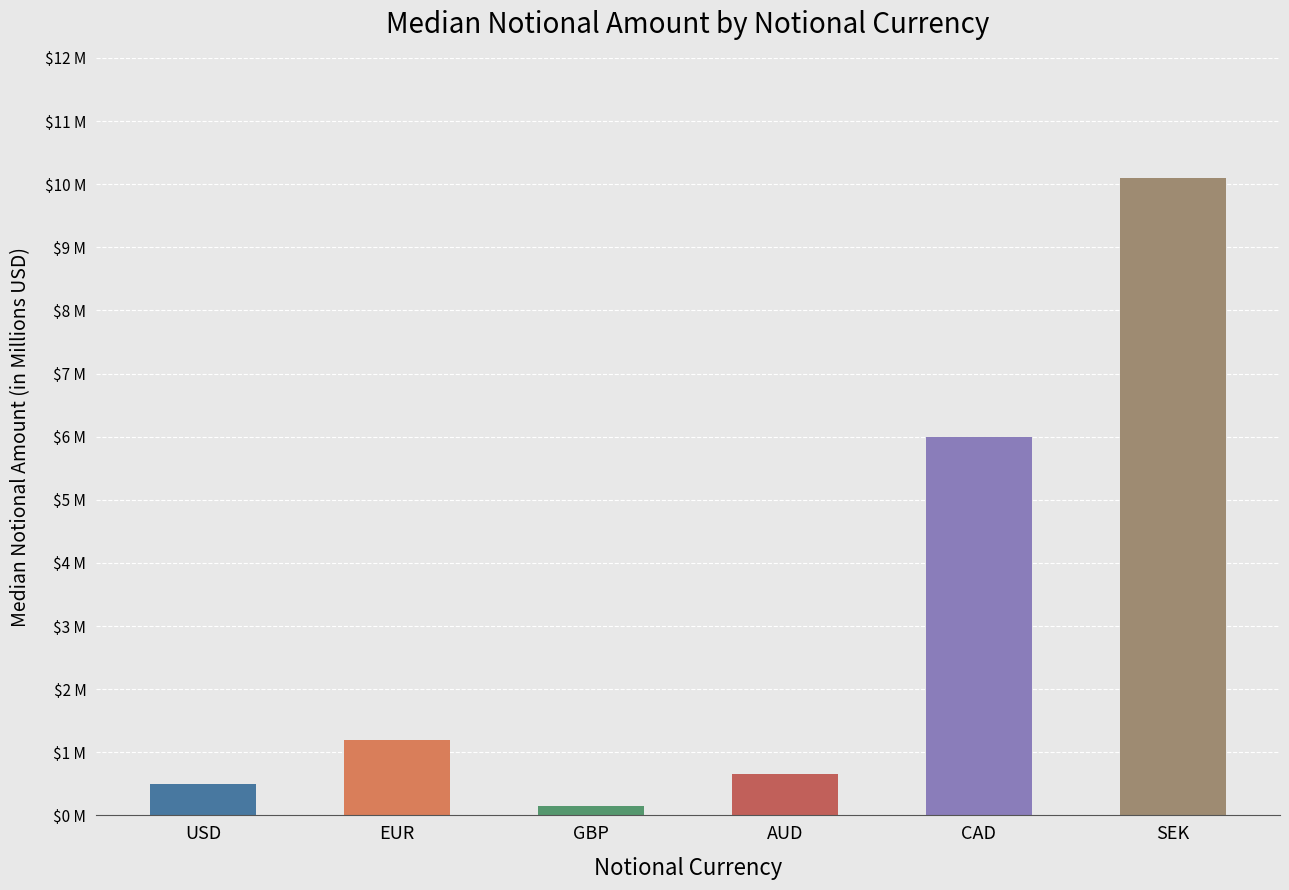

What is the sum of the values at SEK and USD?

10598500